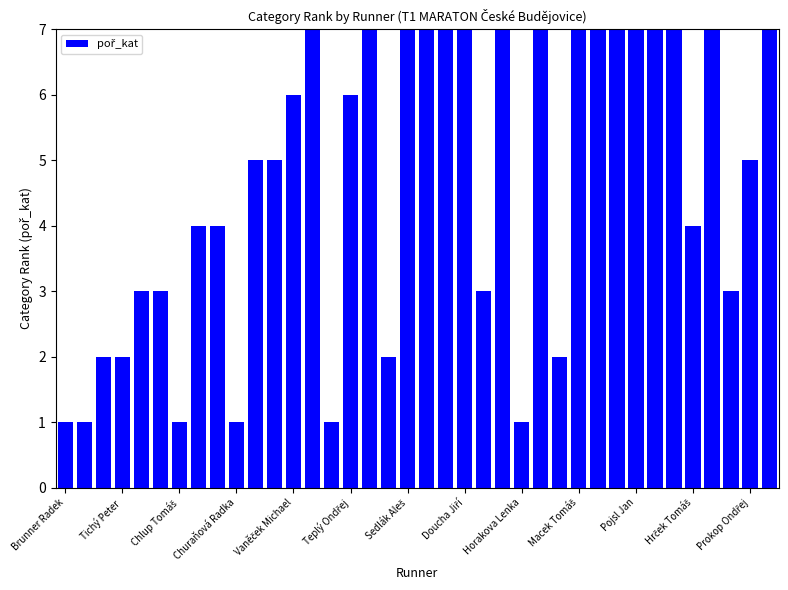

Reading left to right, list all the values displayed in this chart.

1	1	2	2	3	3	1	4	4	1	5	5	6	7	1	6	8	2	9	7	10	8	3	9	1	10	2	11	12	11	12	13	14	4	15	3	5	13